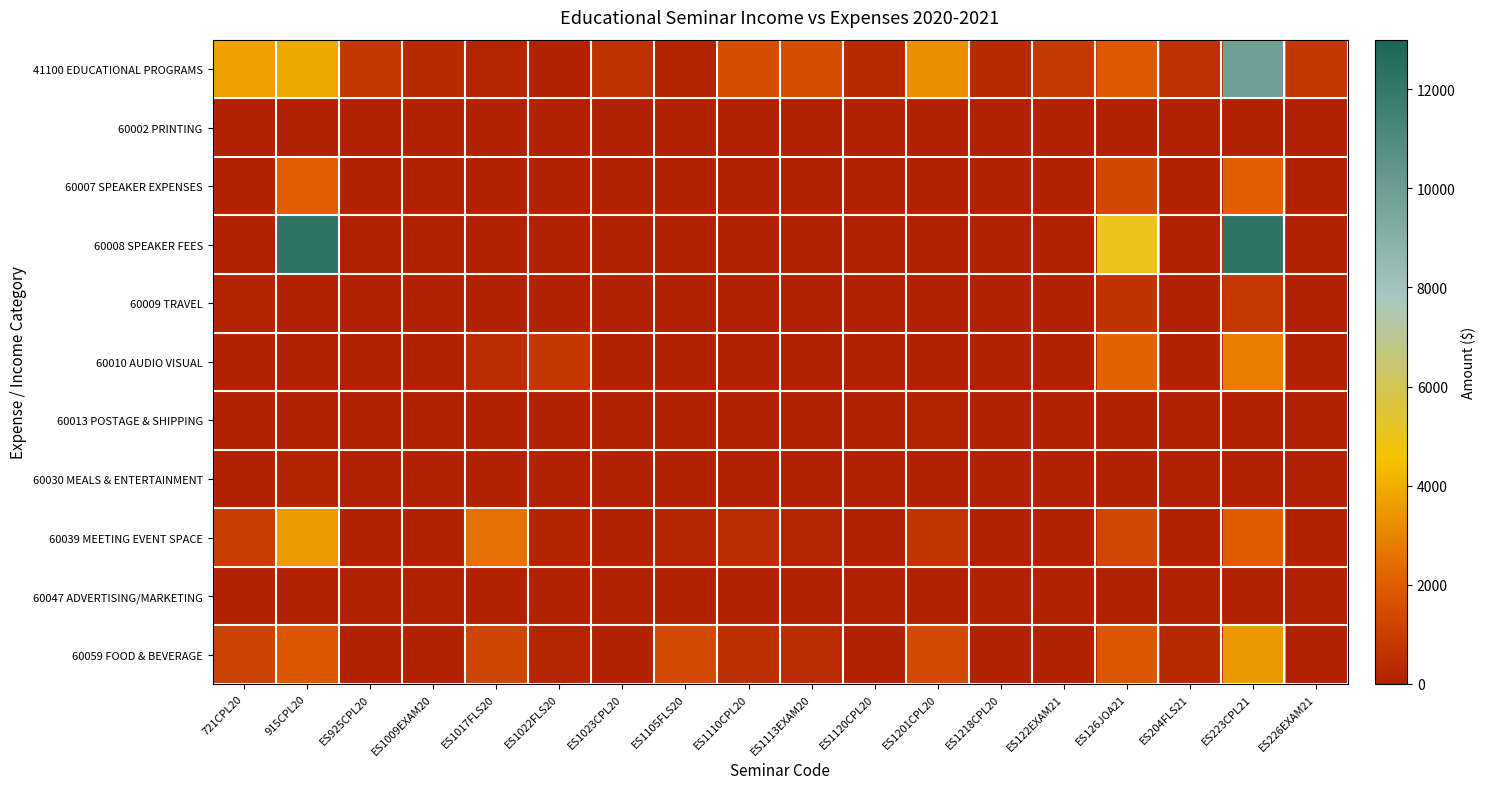

What is the total value across all series at ES204FLS21?

847.9